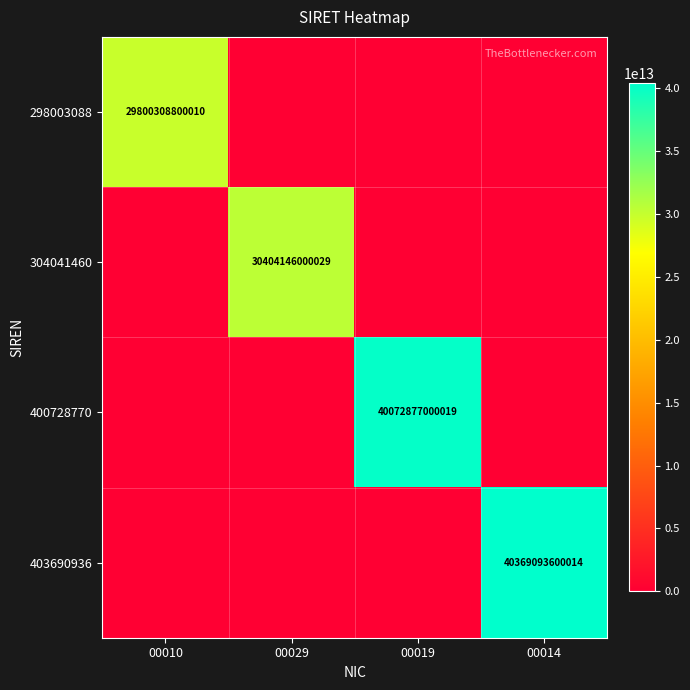

What is the difference between the maximum and second lowest values in the 400728770 series?

40072877000019